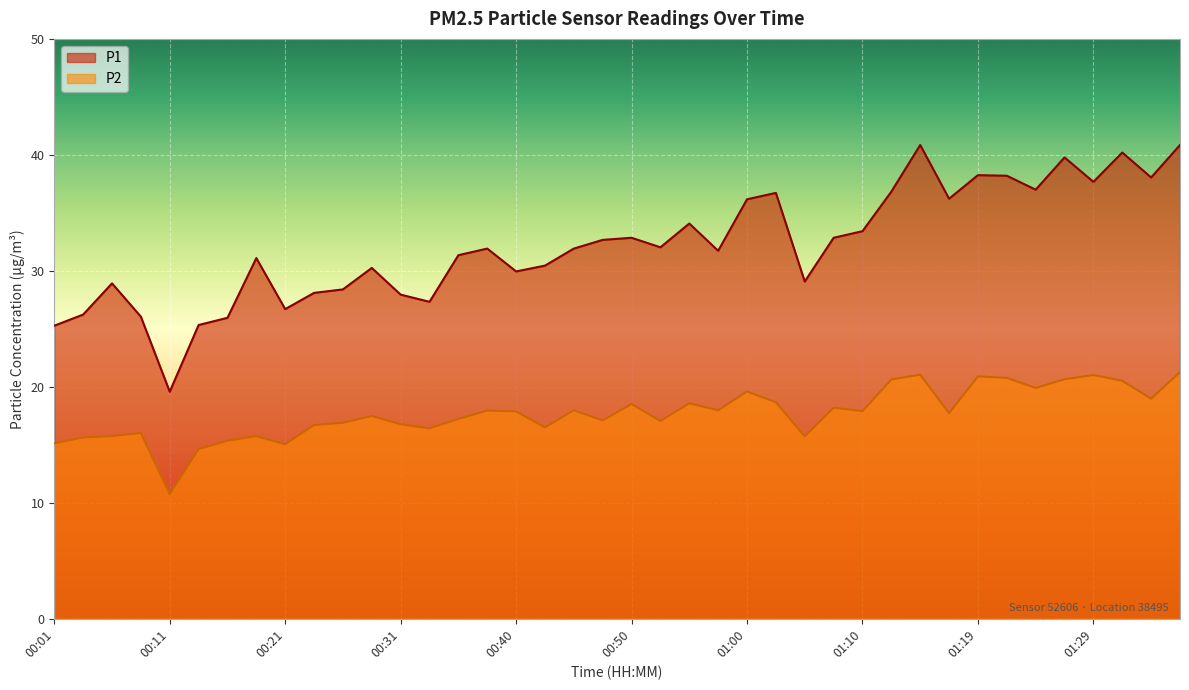

Reading right to left, extract all data points from this chart.

P1: 40.9	38.0	40.2	37.7	39.8	37.0	38.2	38.2	36.2	40.9	36.8	33.4	32.9	29.1	36.7	36.2	31.7	34.1	32.0	32.9	32.7	31.9	30.4	29.9	31.9	31.4	27.3	27.9	30.2	28.4	28.1	26.7	31.1	25.9	25.3	19.6	26.1	28.9	26.2	25.3
P2: 21.3	19.0	20.5	21.0	20.6	19.9	20.8	20.9	17.7	21.1	20.6	17.9	18.2	15.7	18.7	19.6	18.0	18.6	17.1	18.5	17.1	18.0	16.5	17.9	17.9	17.2	16.4	16.8	17.5	16.9	16.7	15.1	15.8	15.3	14.6	10.8	16.0	15.8	15.6	15.1